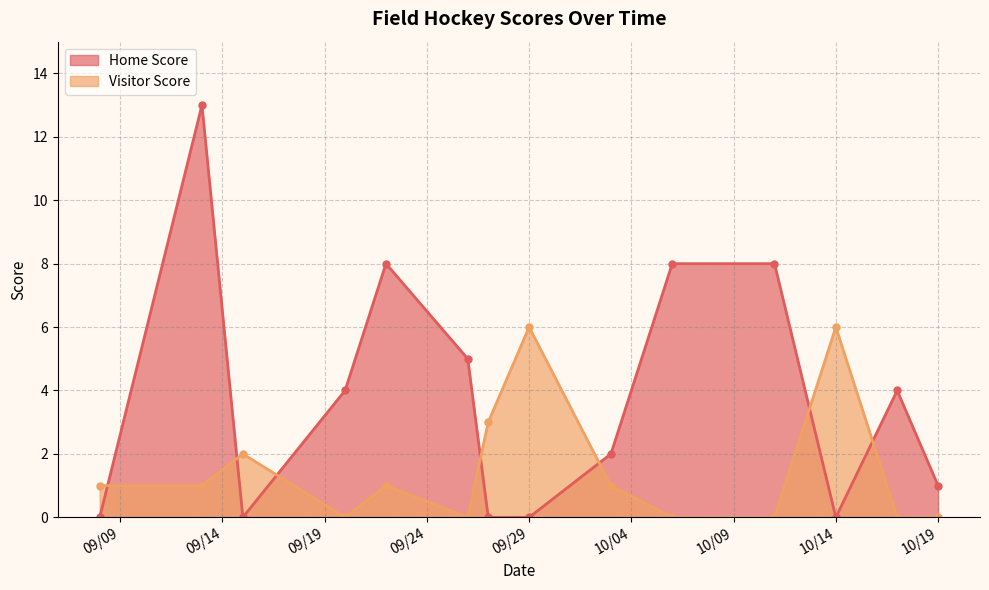

Between 2022-10-14 and 2022-09-27, which series saw the biggest shift?

Visitor Score